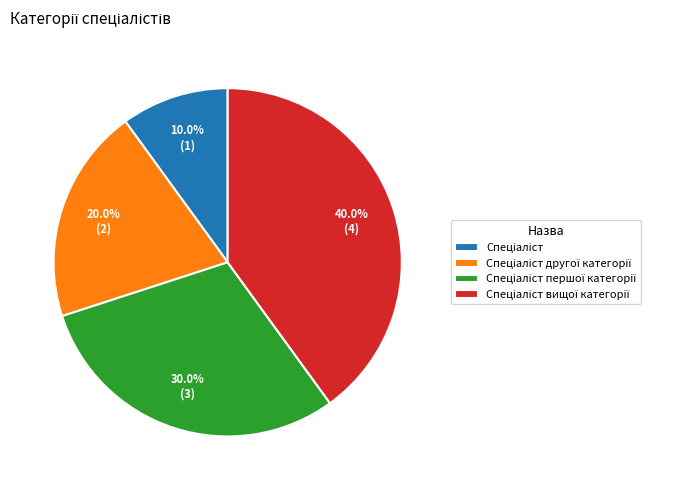

Is there any slice that represents more than half of the pie?

No